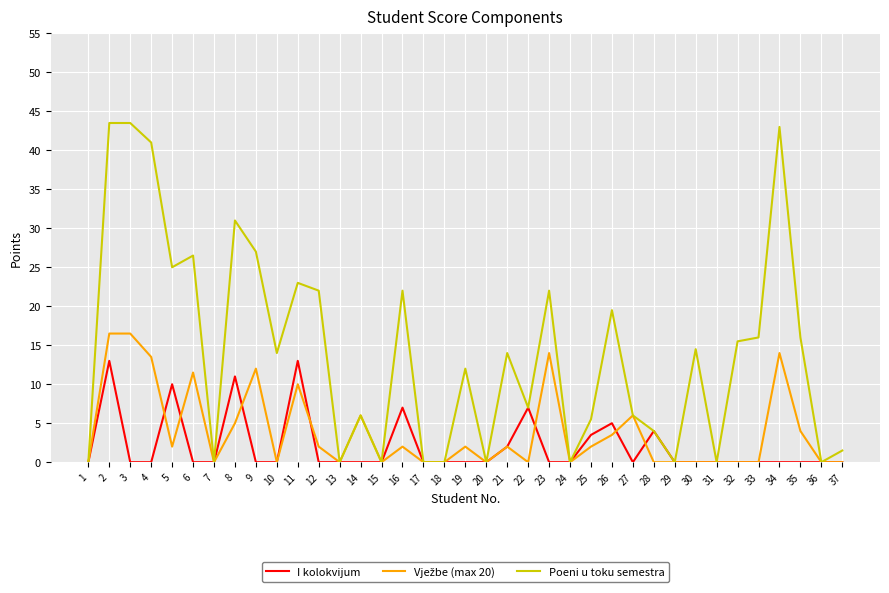

At how many categories does at least one series exceed 37?

4